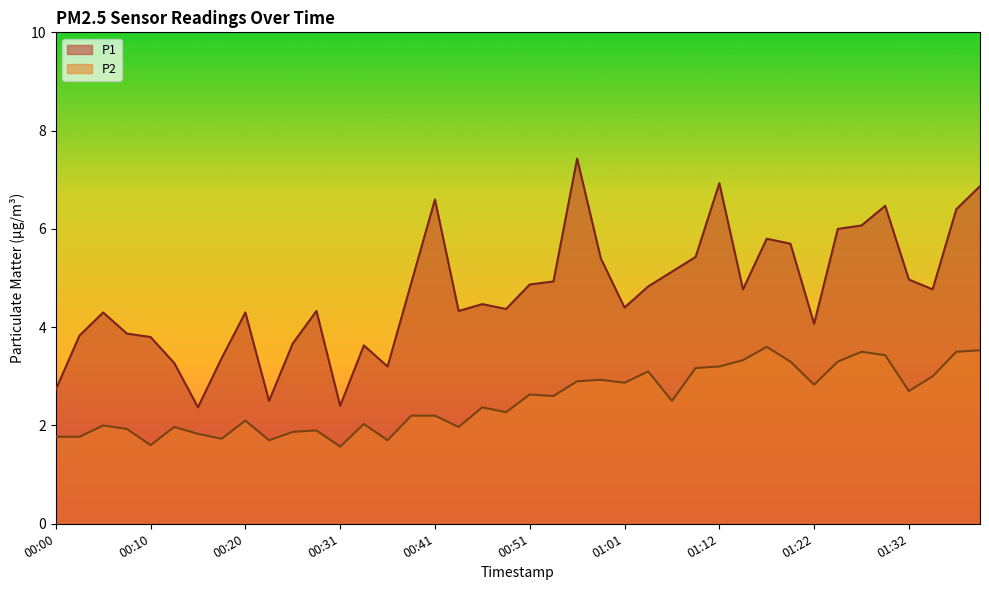

List the series in order of their overall mean, lowest first.

P2, P1